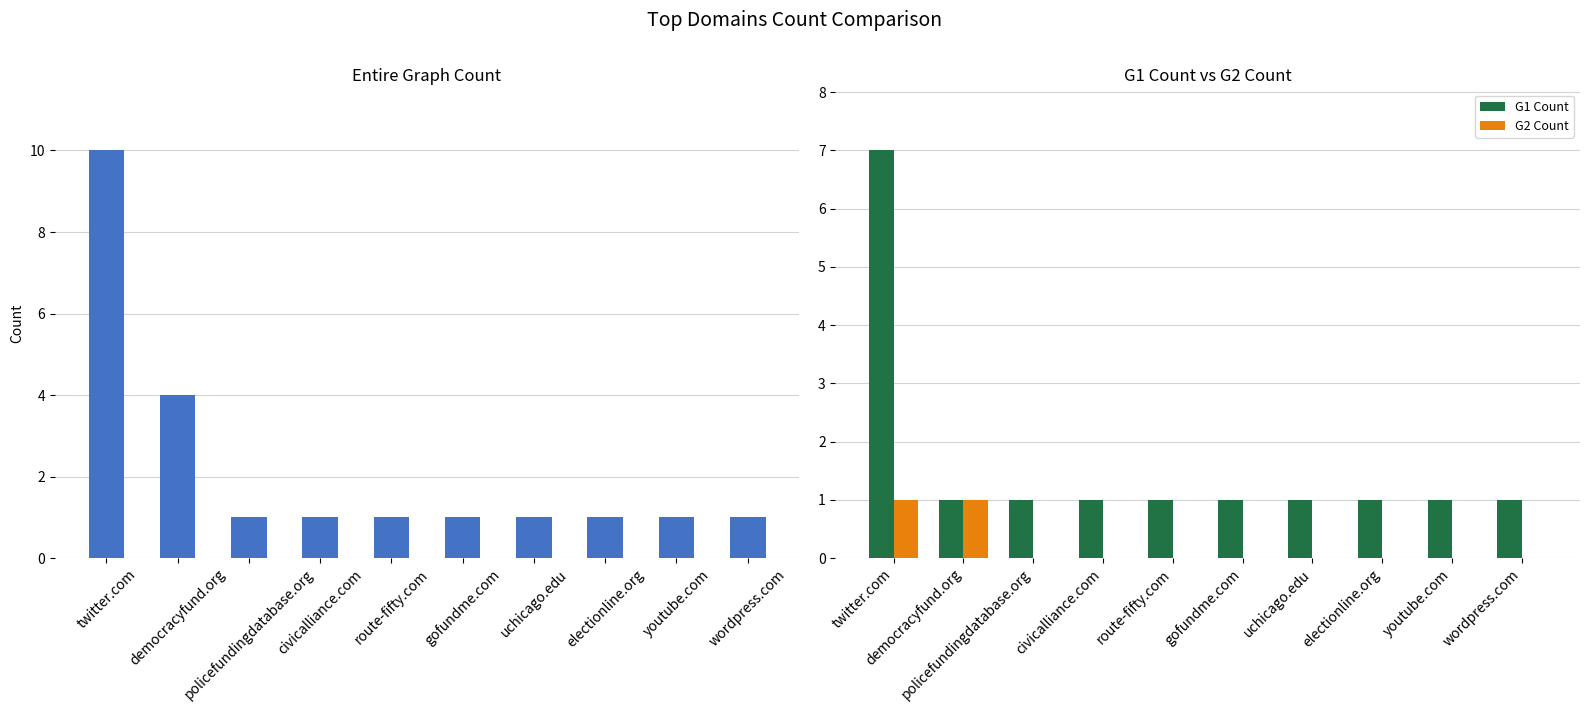

Is the value of G1 Count at civicalliance.com greater than the value of G2 Count at electionline.org?

Yes